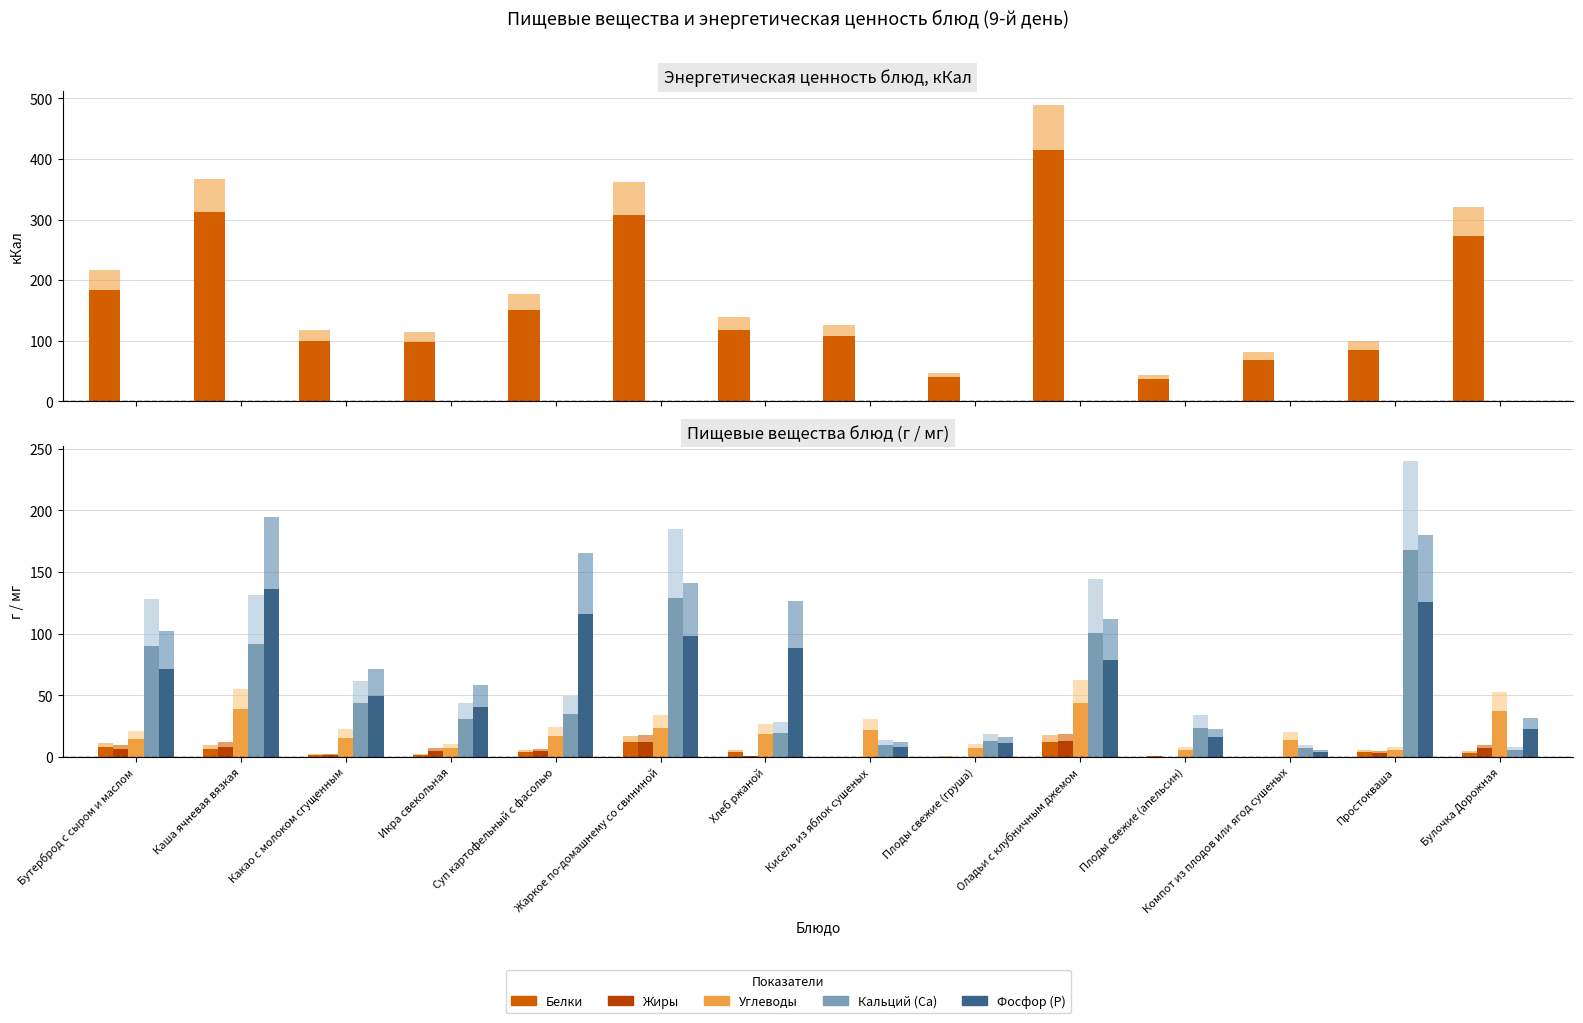

What is the highest value of the Белки series?

12.4